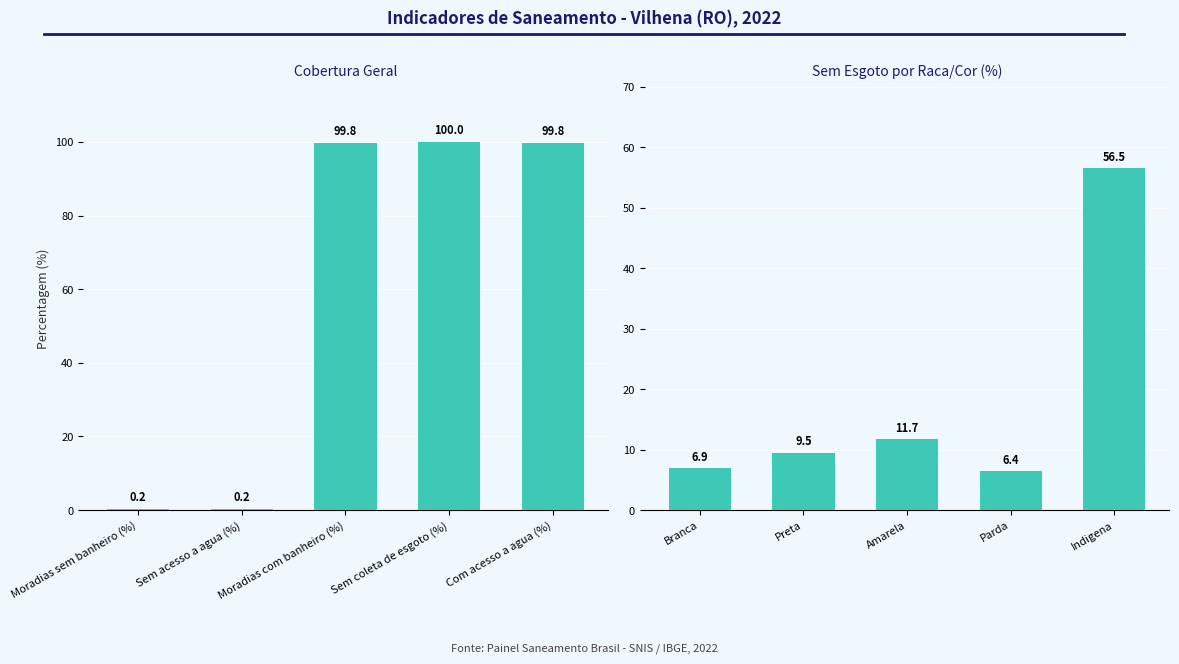

List the series in order of their peak value, lowest first.

Sem Esgoto por Raca/Cor (%), Cobertura Geral